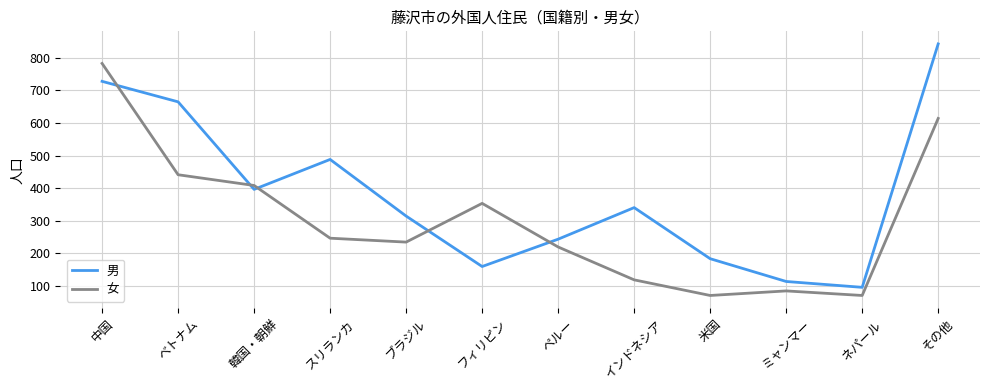

Where do 女 and 男 first cross each other?

中国 and ベトナム